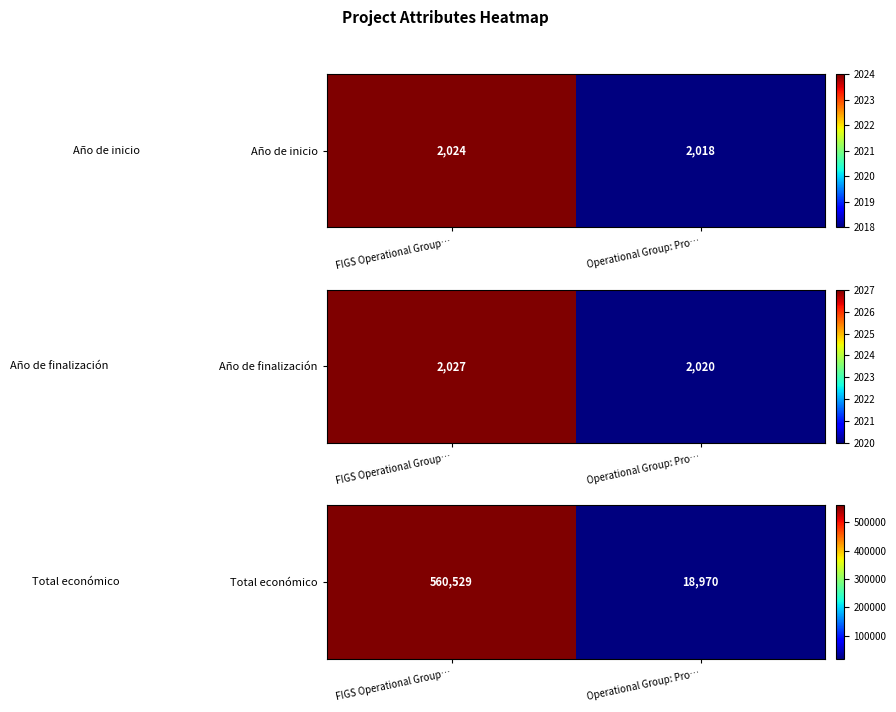

List the labels in order of value, largest first.

FIGS Operational Group…, Operational Group: Pro…